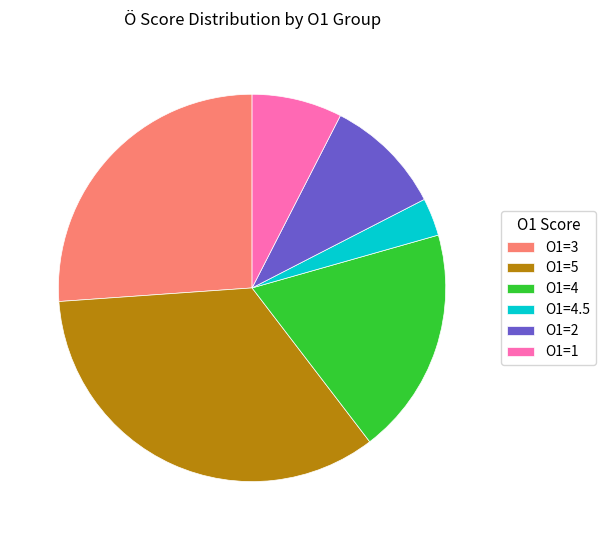

Does O1=2 account for over 50% of the chart?

No